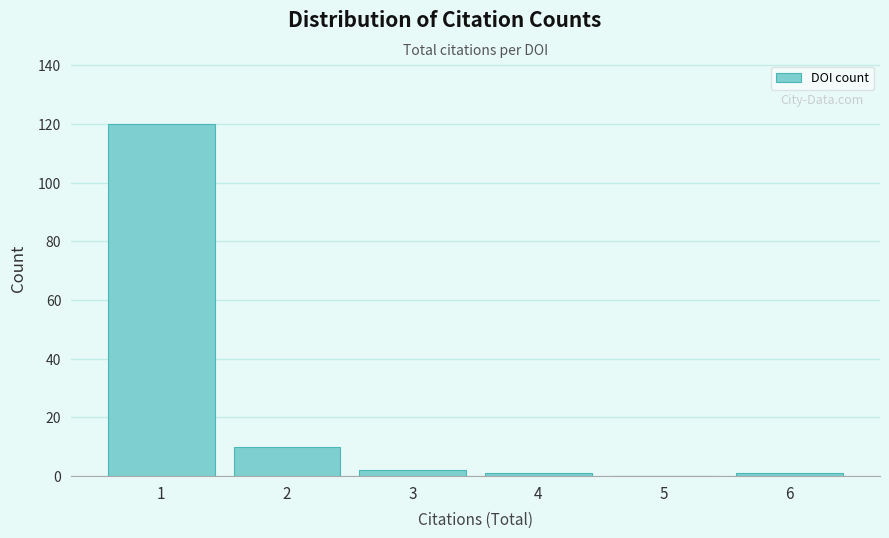

Reading left to right, transcribe all the data shown in this chart.

1=120	2=10	3=2	4=1	5=0	6=1